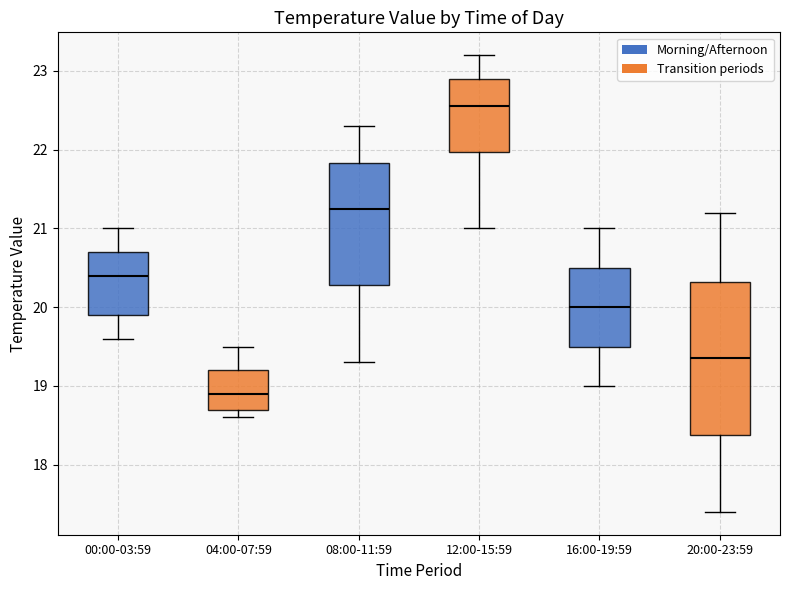

Reading left to right, transcribe this box plot: for each box, give where its median line is, the range the box spans, and where its two whiskers end, as read against the y-axis. The values are not printed on the chart, so give them approximately, as read against the axis.

00:00-03:59: median 20.4, box 19.9 to 20.7, whiskers 19.6 to 21.0
04:00-07:59: median 18.9, box 18.7 to 19.2, whiskers 18.6 to 19.5
08:00-11:59: median 21.3, box 20.3 to 21.8, whiskers 19.3 to 22.3
12:00-15:59: median 22.6, box 22.0 to 22.9, whiskers 21.0 to 23.2
16:00-19:59: median 20.0, box 19.5 to 20.5, whiskers 19.0 to 21.0
20:00-23:59: median 19.4, box 18.4 to 20.3, whiskers 17.4 to 21.2